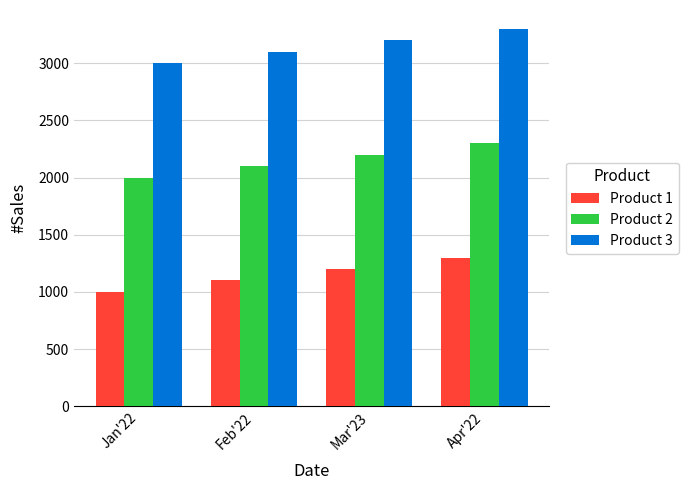

What is the spread (max minus min) of values at Jan'22?

2000